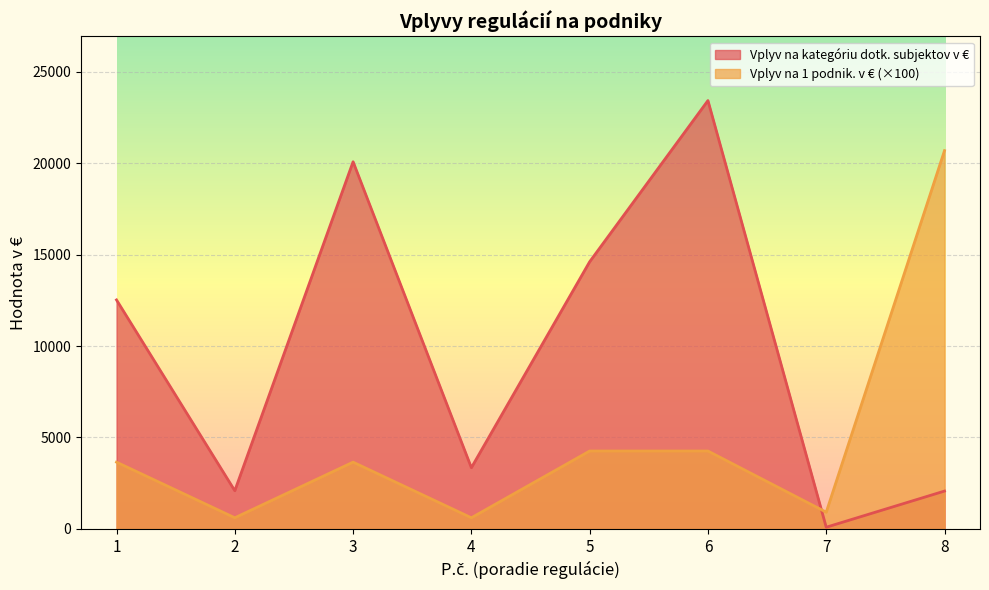

Rank the series by their maximum value, from highest to lowest.

Vplyv na kategóriu dotk. subjektov v €, Vplyv na 1 podnik. v € (×100)